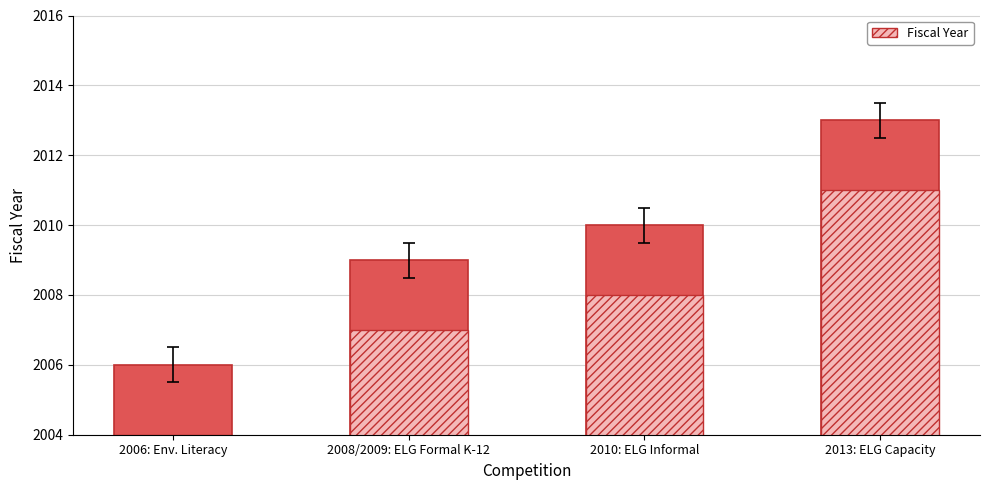

What position from the left is 2006: Env. Literacy?

1